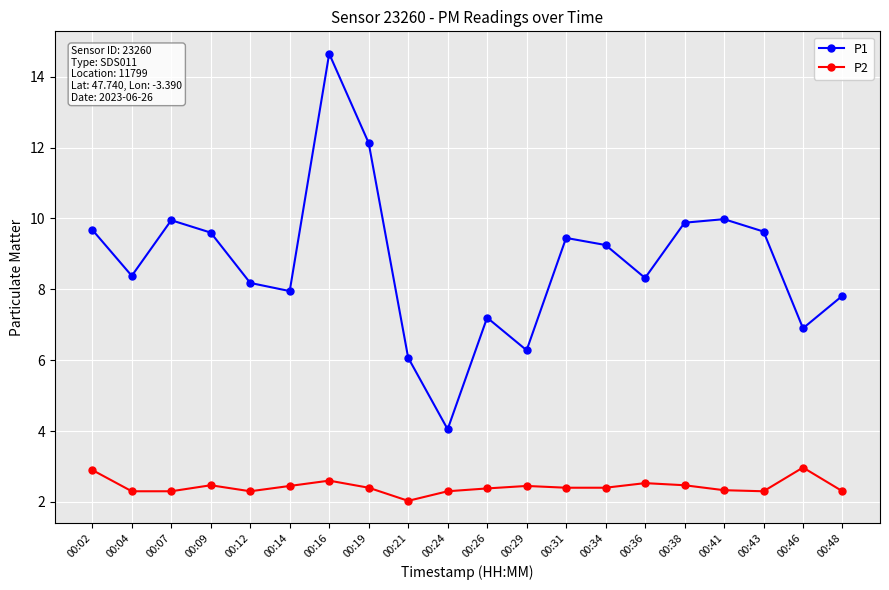

Which series has the widest spread of values?

P1